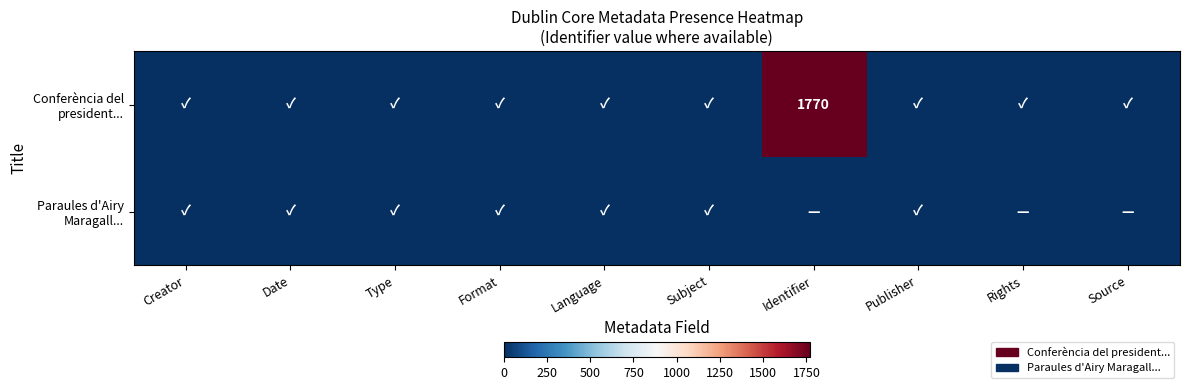

The value of Conferència del president... at Format is 1. True or false?

True